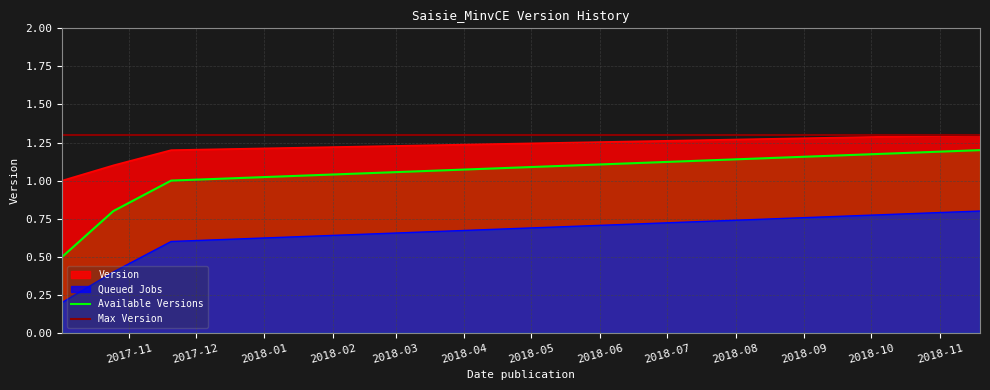

At which label is the value closest to 1?

2017-10-02